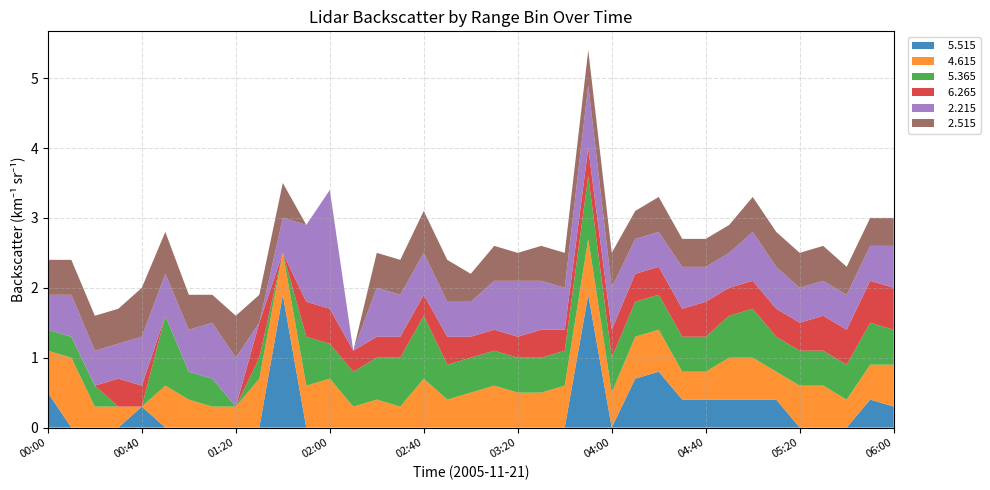

Reading left to right, transcribe all the data shown in this chart.

  5.515: 0.5	0.0	0.0	0.0	0.3	0.0	0.0	0.0	0.0	0.0	1.9	0.0	0.0	0.0	0.0	0.0	0.0	0.0	0.0	0.0	0.0	0.0	0.0	1.9	0.0	0.7	0.8	0.4	0.4	0.4	0.4	0.4	0.0	0.0	0.0	0.4	0.3
  4.615: 0.6	1.0	0.3	0.3	0.0	0.6	0.4	0.3	0.3	0.7	0.6	0.6	0.7	0.3	0.4	0.3	0.7	0.4	0.5	0.6	0.5	0.5	0.6	0.8	0.5	0.6	0.6	0.4	0.4	0.6	0.6	0.4	0.6	0.6	0.4	0.5	0.6
  5.365: 0.3	0.3	0.3	0.0	0.0	1.0	0.4	0.4	0.0	0.3	0.0	0.7	0.5	0.5	0.6	0.7	0.9	0.5	0.5	0.5	0.5	0.5	0.5	0.9	0.5	0.5	0.5	0.5	0.5	0.6	0.7	0.5	0.5	0.5	0.5	0.6	0.5
  6.265: 0.0	0.0	0.0	0.4	0.3	0.0	0.0	0.0	0.0	0.5	0.0	0.5	0.5	0.3	0.3	0.3	0.3	0.4	0.3	0.3	0.3	0.4	0.3	0.4	0.4	0.4	0.4	0.4	0.5	0.4	0.4	0.4	0.4	0.5	0.5	0.6	0.6
  2.215: 0.5	0.6	0.5	0.5	0.7	0.6	0.6	0.8	0.7	0.0	0.5	1.1	1.7	0.0	0.7	0.6	0.6	0.5	0.5	0.7	0.8	0.7	0.6	0.9	0.6	0.5	0.5	0.6	0.5	0.5	0.7	0.6	0.5	0.5	0.5	0.5	0.6
  2.515: 0.5	0.5	0.5	0.5	0.7	0.6	0.5	0.4	0.6	0.4	0.5	0.0	0.0	0.0	0.5	0.5	0.6	0.6	0.4	0.5	0.4	0.5	0.5	0.5	0.5	0.4	0.5	0.4	0.4	0.4	0.5	0.5	0.5	0.5	0.4	0.4	0.4